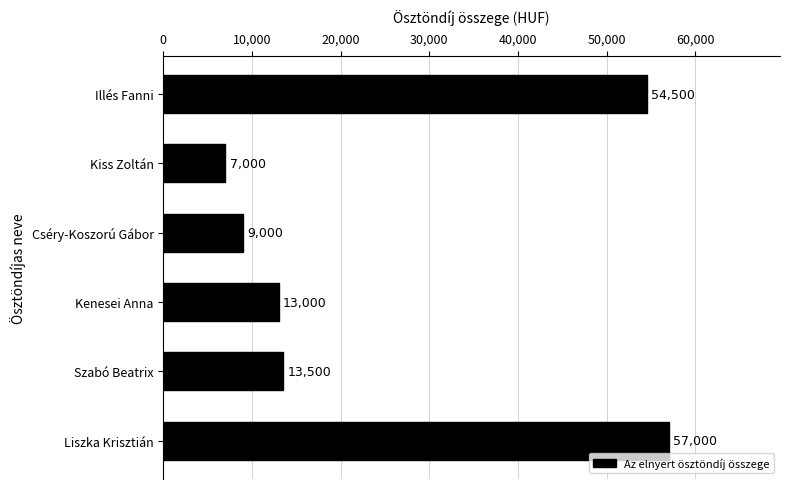

The chart shows a value of 20135 at Kenesei Anna. True or false?

False